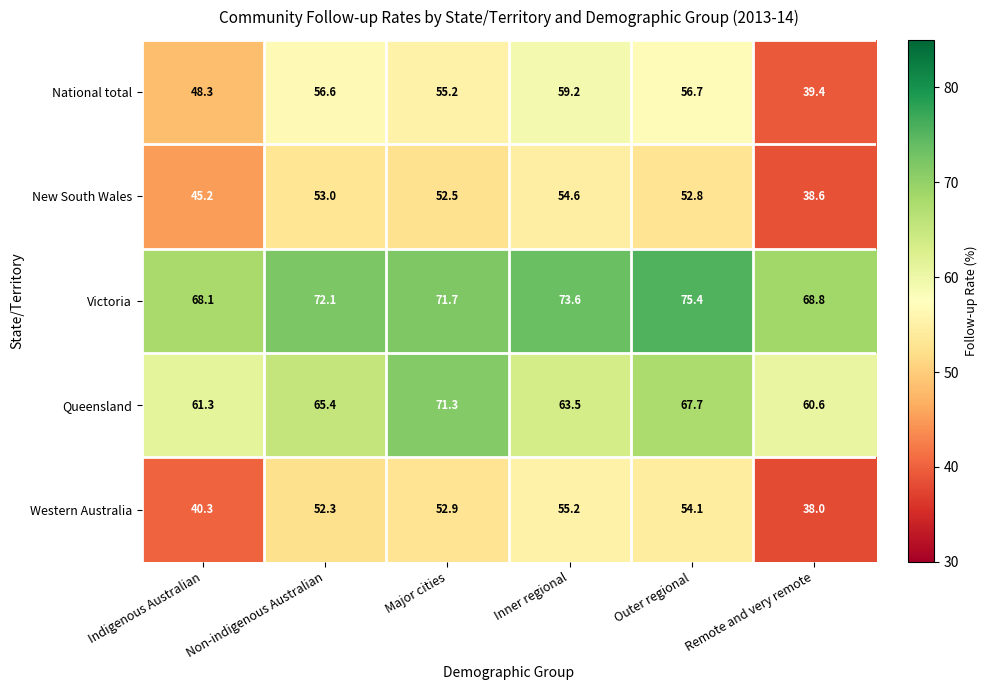

True or false: National total has a value of 55.2 at Major cities.

True